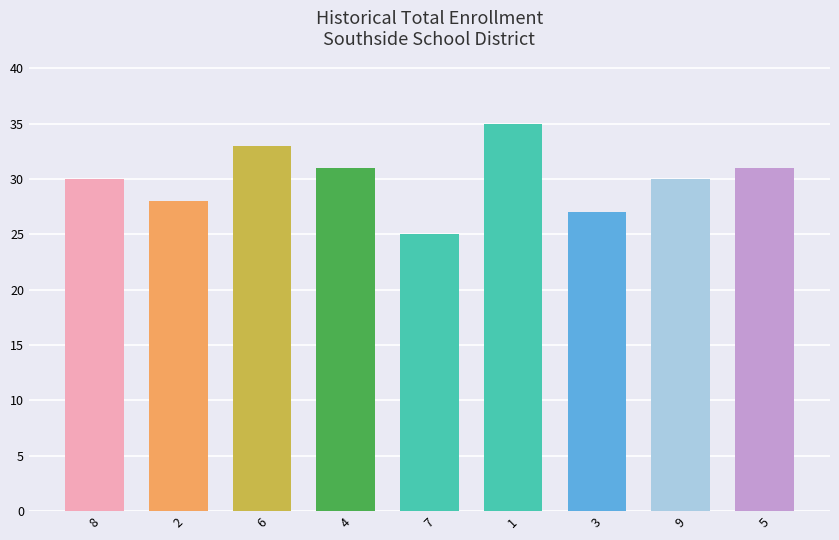

True or false: the data shows 33 at 6.

True